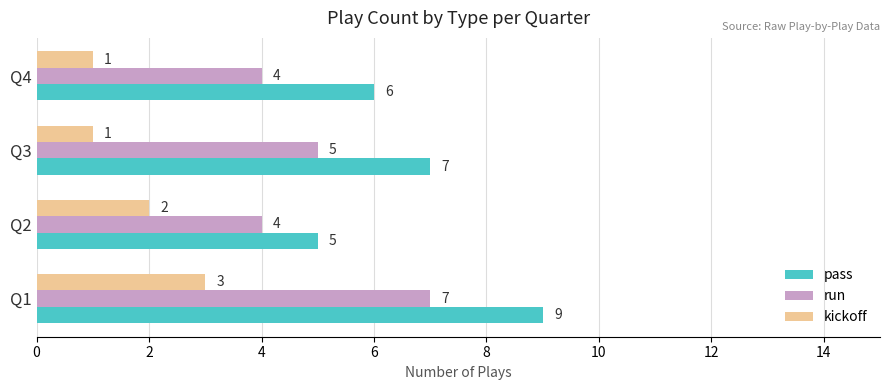

Rank the categories by pass value from highest to lowest.

Q1, Q3, Q4, Q2